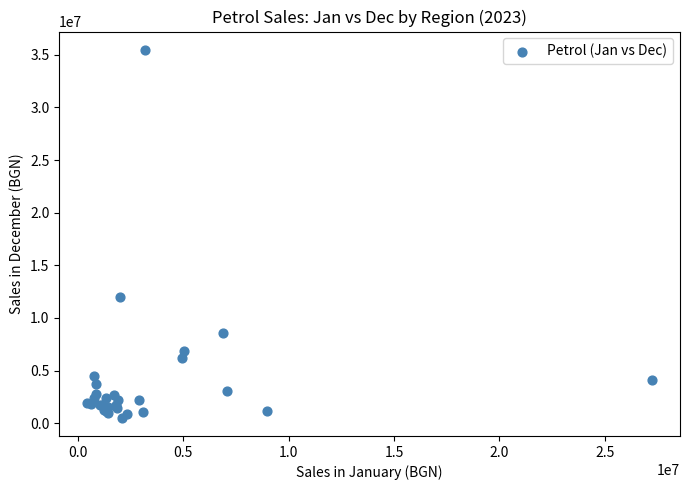

What Y value in the scatter plot is closest to 17995668?

11972311.4